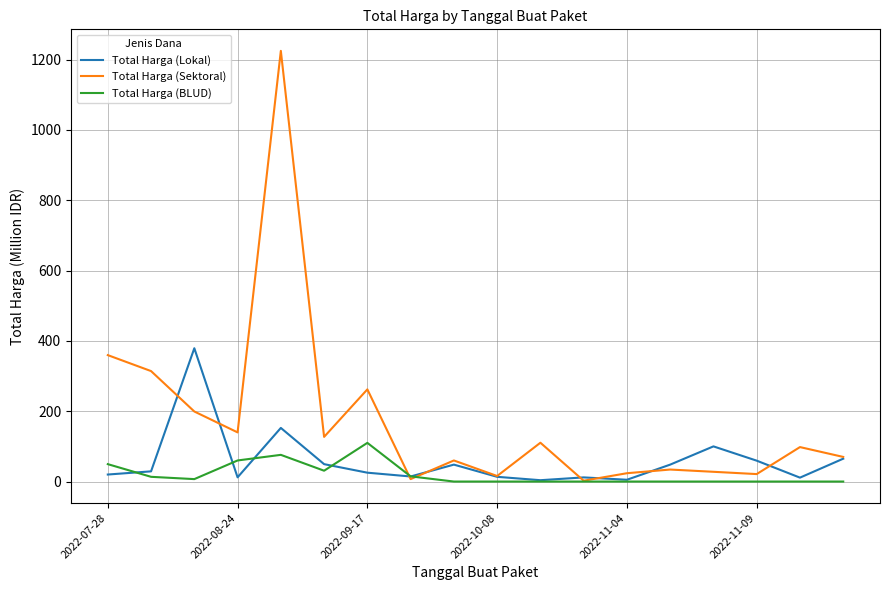

What are all the series names shown in the legend?

Total Harga (Lokal), Total Harga (Sektoral), Total Harga (BLUD)